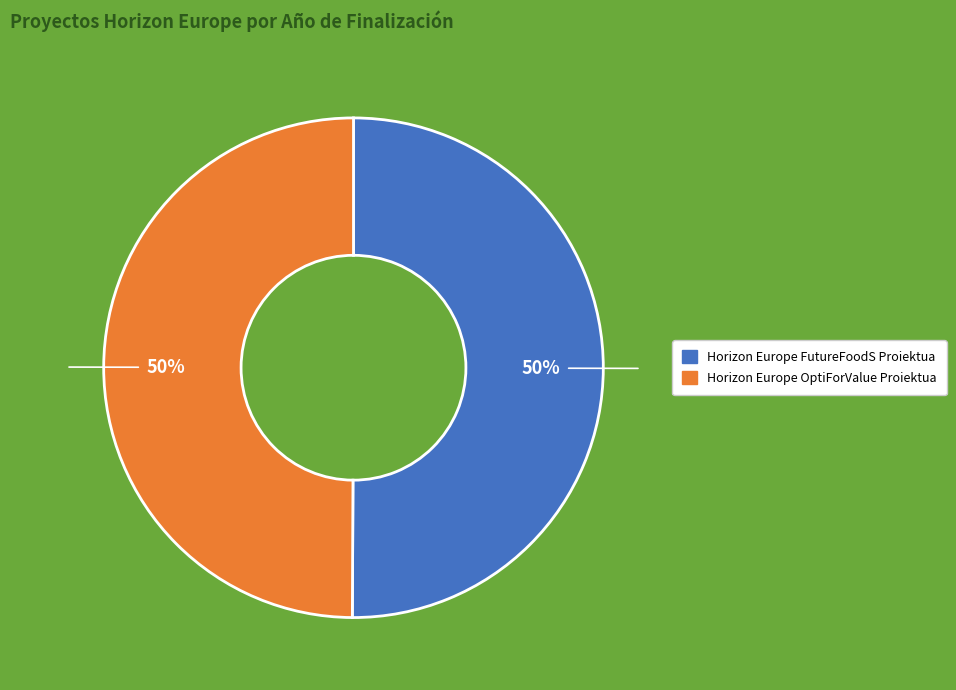

True or false: Horizon Europe FutureFoodS Proiektua accounts for 50% of the total.

True